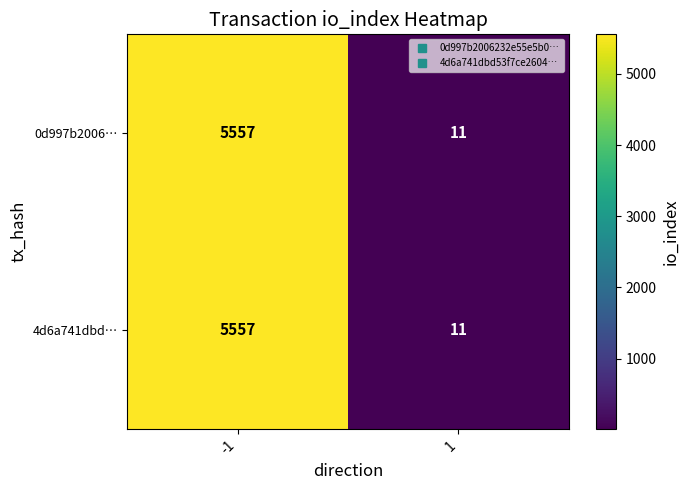

At which category is the sum across all series the highest?

-1